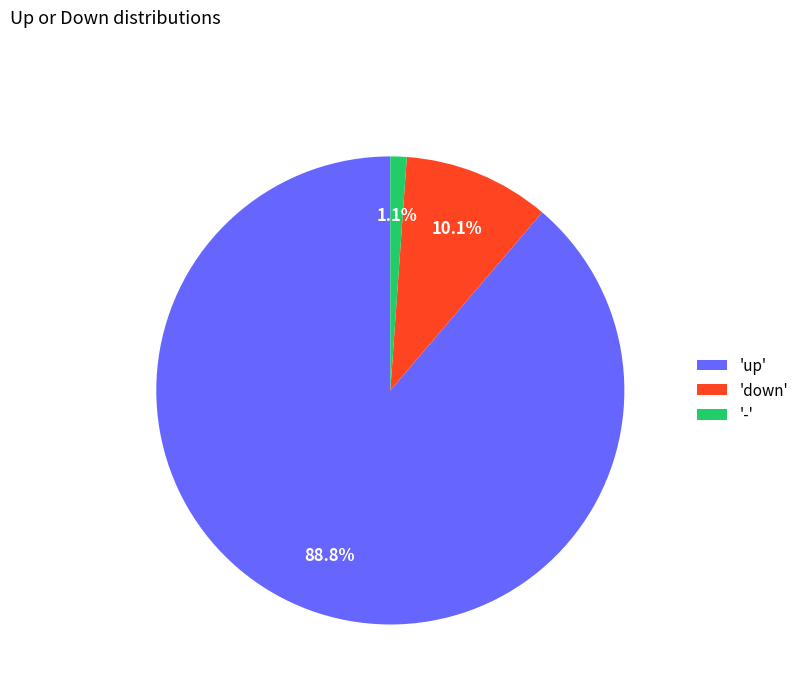

Rank the categories by value from highest to lowest.

'up', 'down', '-'